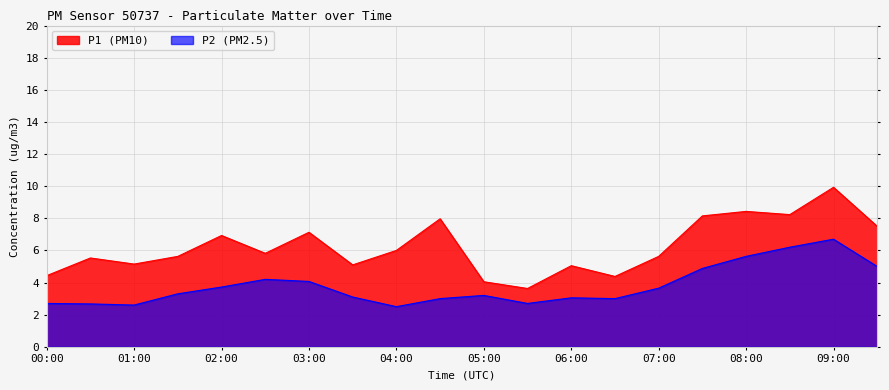

Rank the categories by P1 value from highest to lowest.

09:00, 08:00, 08:30, 07:30, 04:30, 09:30, 03:00, 02:00, 04:00, 02:30, 01:30, 07:00, 00:30, 01:00, 03:30, 06:00, 00:00, 06:30, 05:00, 05:30